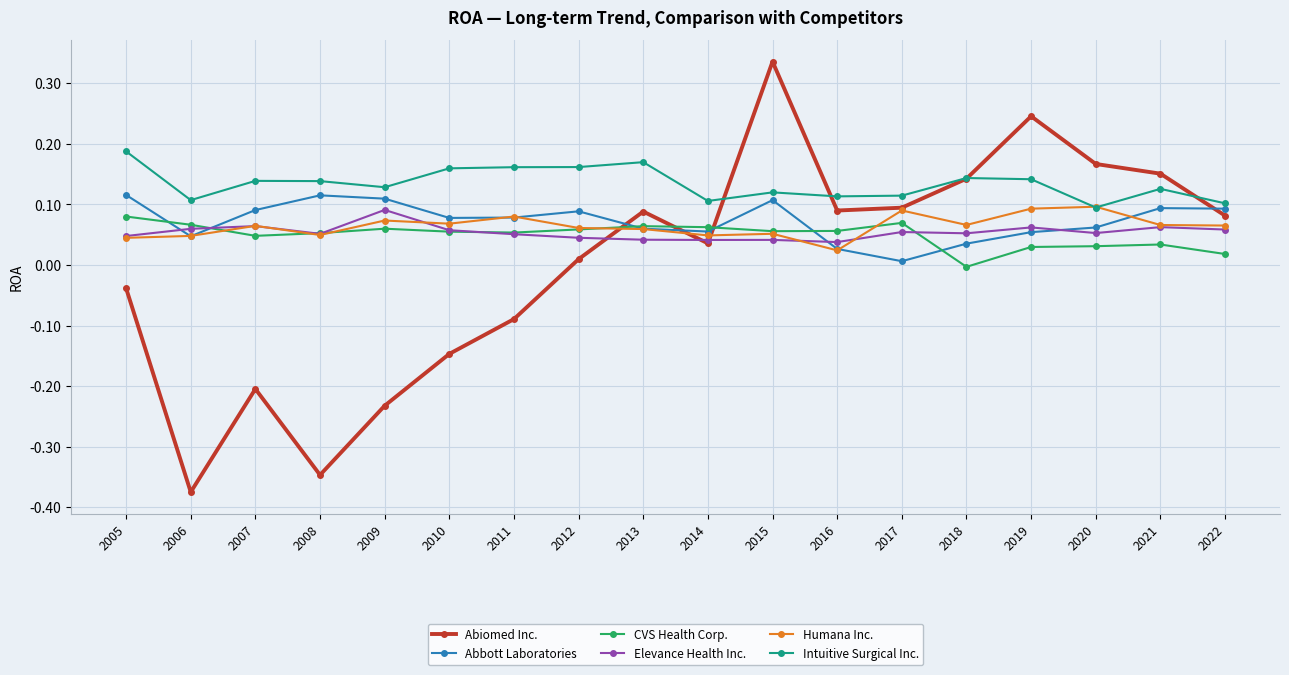

Which series changed the most between 2010 and 2021?

Abiomed Inc.